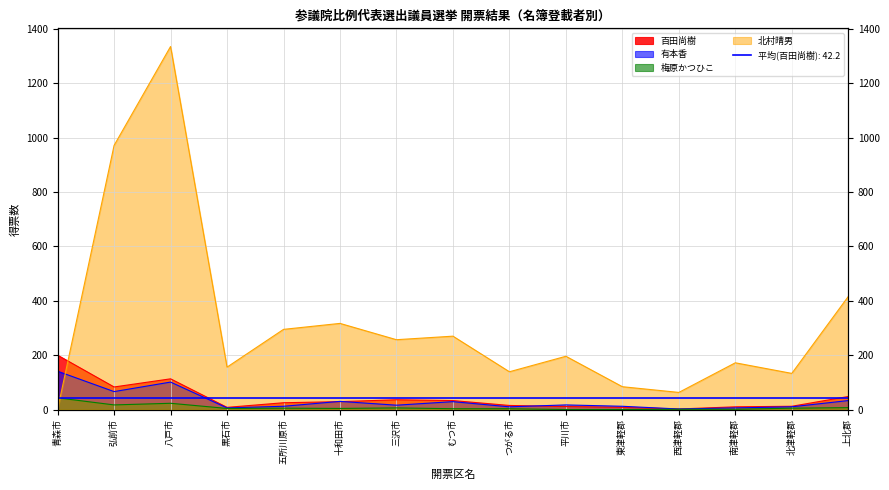

Reading right to left, extract all data points from this chart.

百田尚樹: 上北郡=48	北津軽郡=12	南津軽郡=10	西津軽郡=2	東津軽郡=8	平川市=11	つがる市=15	むつ市=33	三沢市=36	十和田市=29	五所川原市=25	黒石市=8	八戸市=113	弘前市=83	青森市=200
有本香: 上北郡=33	北津軽郡=10	南津軽郡=6	西津軽郡=2	東津軽郡=12	平川市=17	つがる市=10	むつ市=29	三沢市=16	十和田市=30	五所川原市=12	黒石市=6	八戸市=101	弘前市=66	青森市=141
梅原かつひこ: 上北郡=7	北津軽郡=5	南津軽郡=1	西津軽郡=1	東津軽郡=0	平川市=0	つがる市=3	むつ市=3	三沢市=6	十和田市=4	五所川原市=5	黒石市=4	八戸市=23	弘前市=17	青森市=43
北村晴男: 上北郡=416	北津軽郡=133	南津軽郡=172	西津軽郡=63	東津軽郡=84	平川市=196	つがる市=139	むつ市=270	三沢市=257	十和田市=317	五所川原市=295	黒石市=156	八戸市=1336	弘前市=972	青森市=1